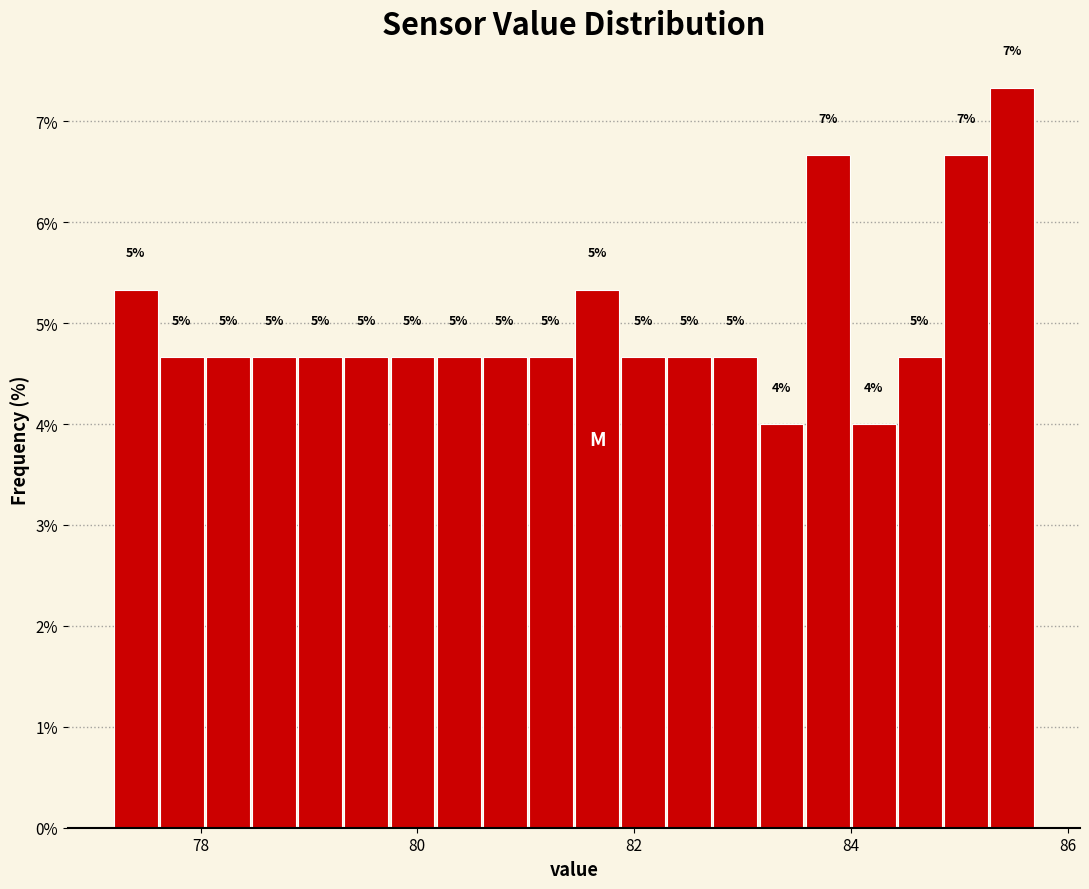

Around what value on the x-axis is the tallest bar? Give the approximate position of its centre, as read against the axis.

85.4